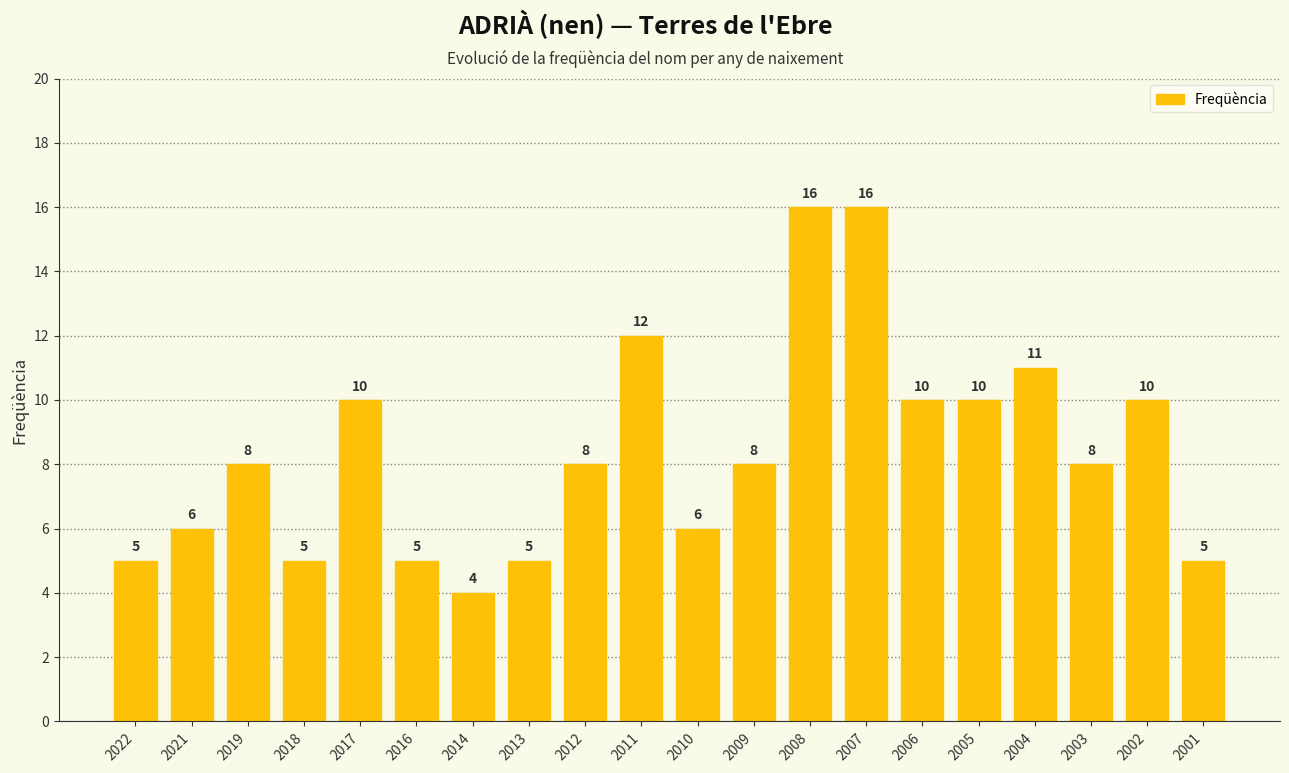

What value does the data have at 2017?

10